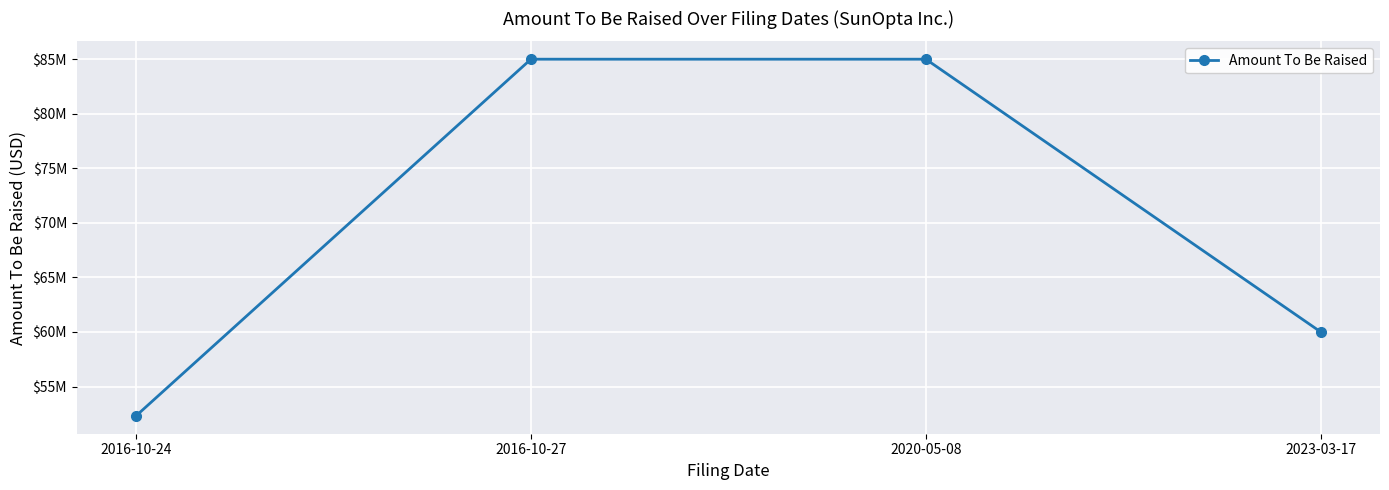

Reading left to right, extract all data points from this chart.

52307354	85000000	85000000	60000000